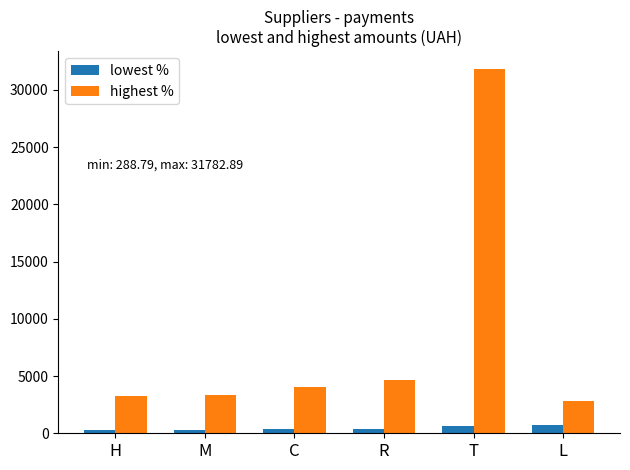

Is the value of highest % at T greater than the value of lowest % at C?

Yes